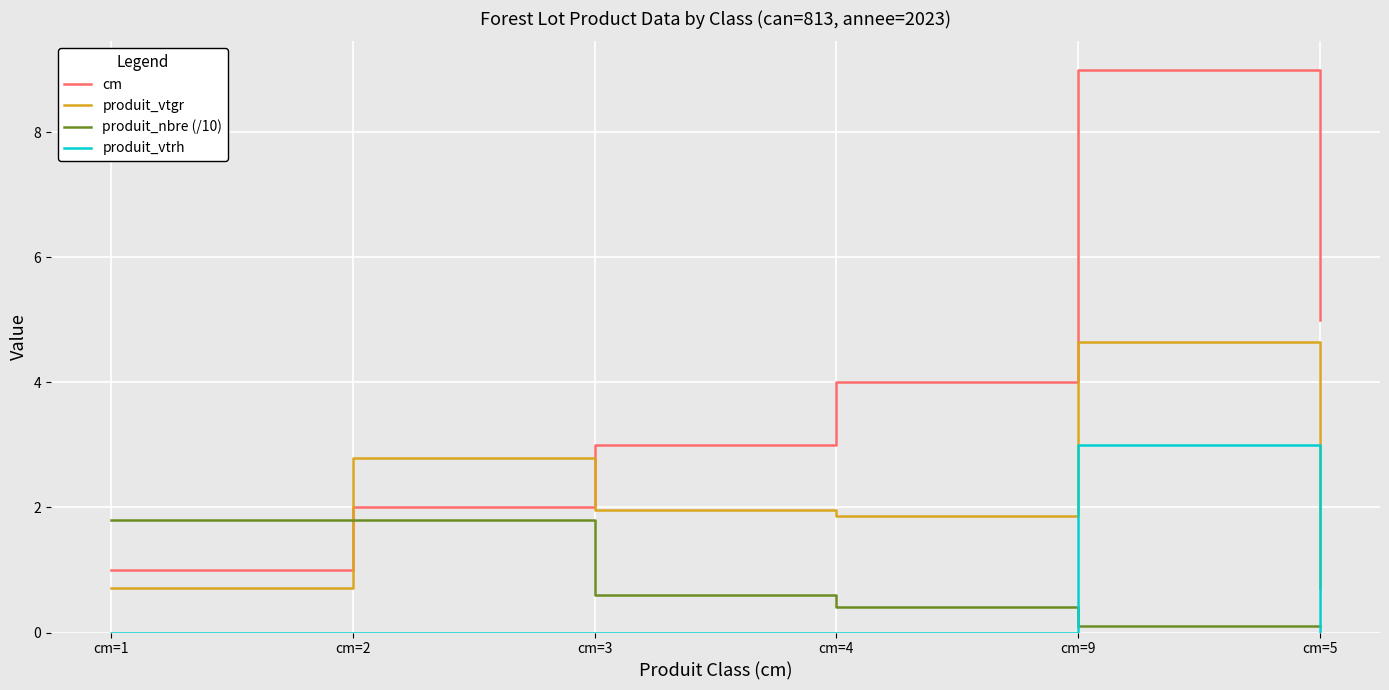

What is the greatest value displayed?

9.0